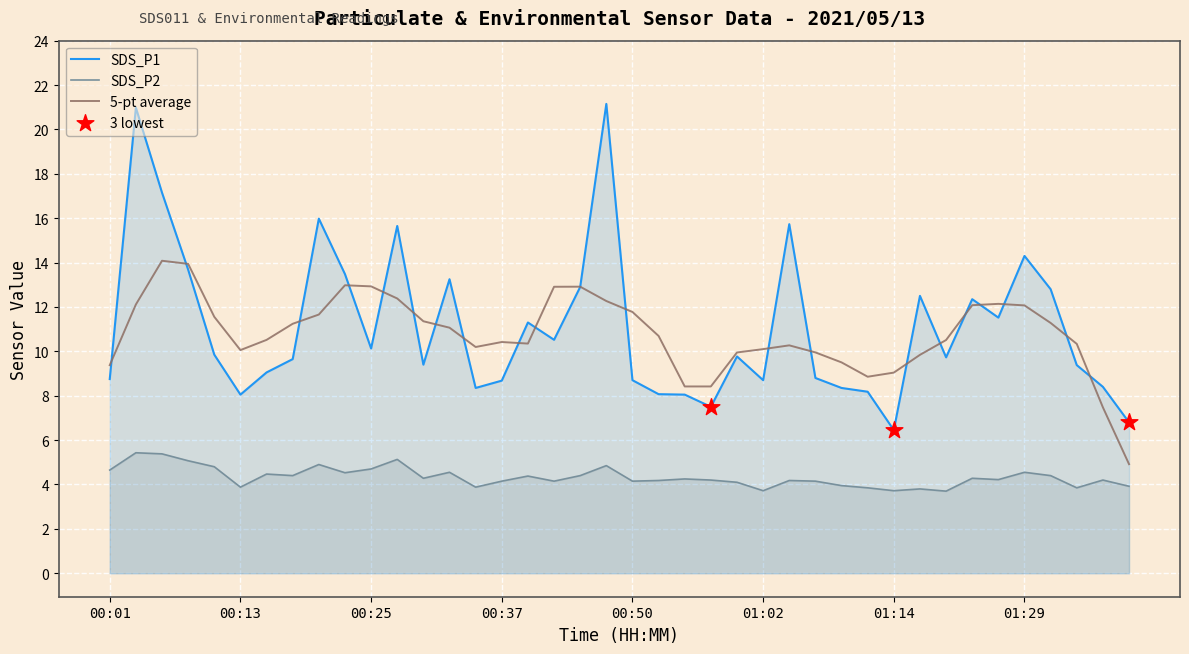

Which series contains the highest Y value?

SDS_P1